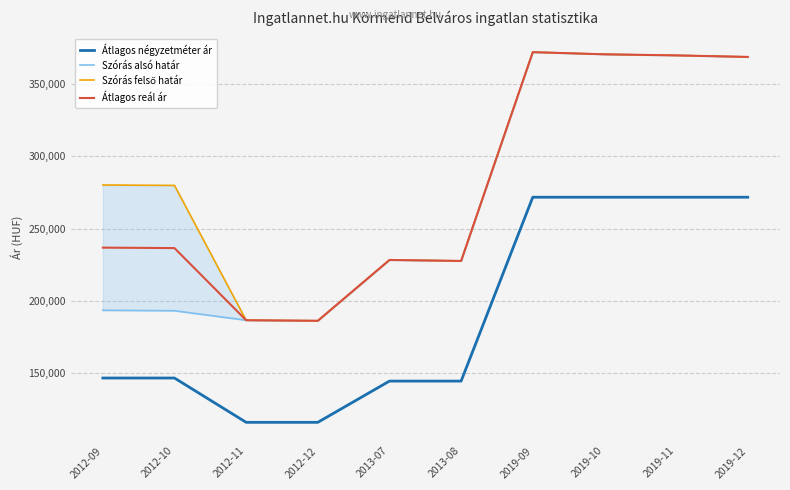

Which label corresponds to the largest value in the chart?

2019-09